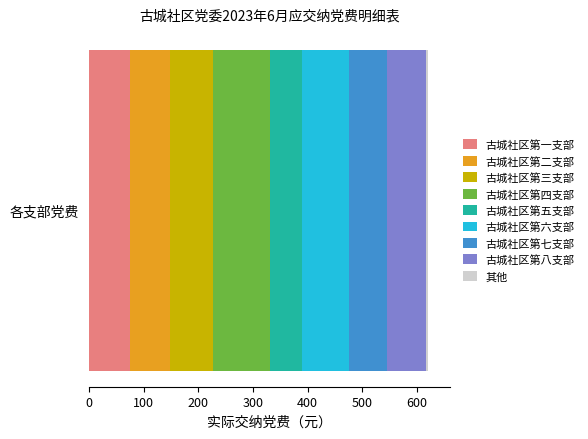

What is the minimum value for 古城社区第一支部?

74.0